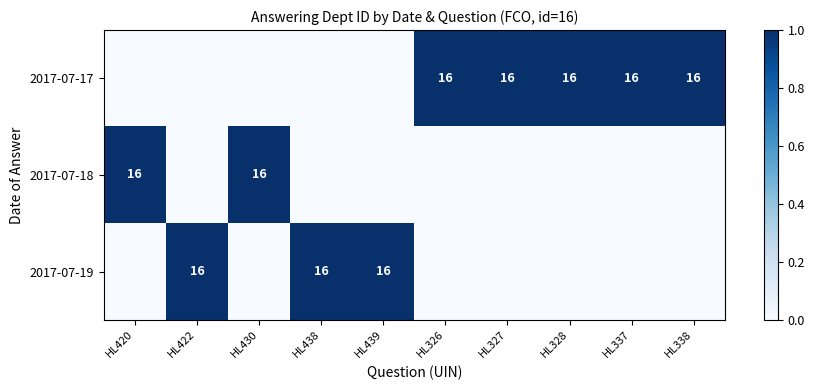

The value of 2017-07-19 at HL422 is 16. True or false?

True